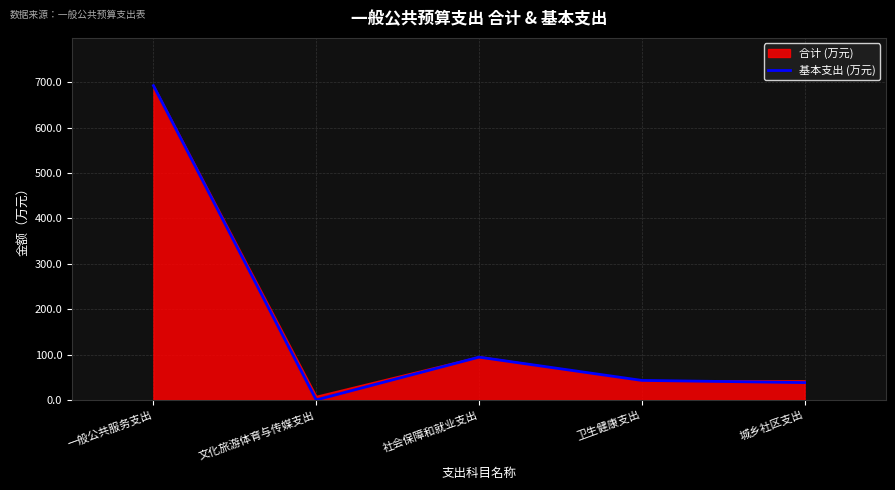

What is the label of the 1st point from the right?

城乡社区支出